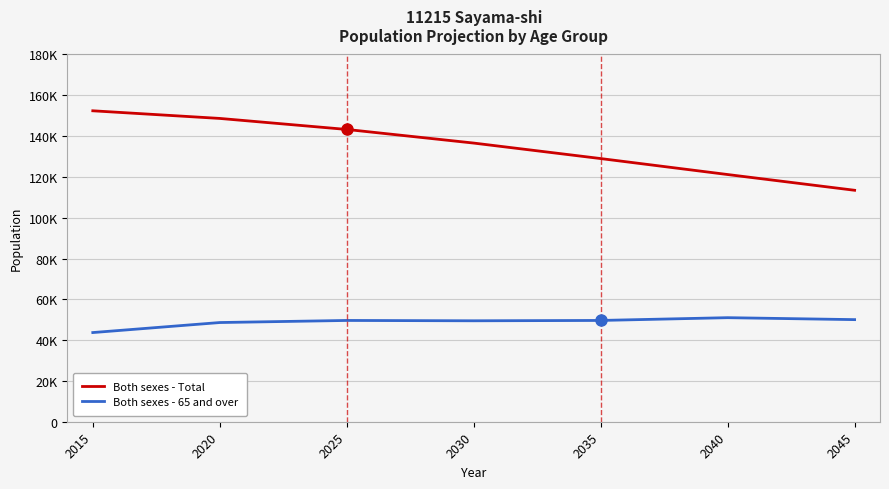

The Both sexes - Total series shows 121161 at 2040. True or false?

True